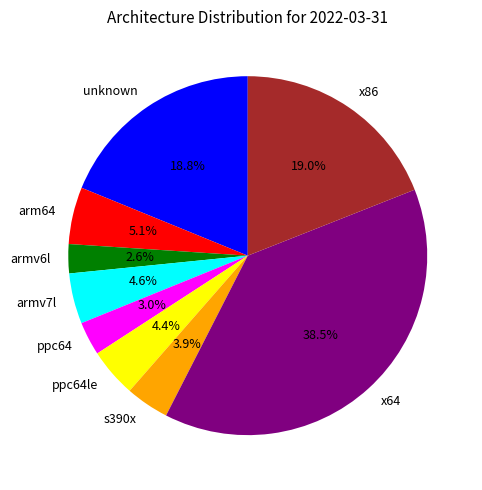

Which has a higher value, s390x or armv6l?

s390x